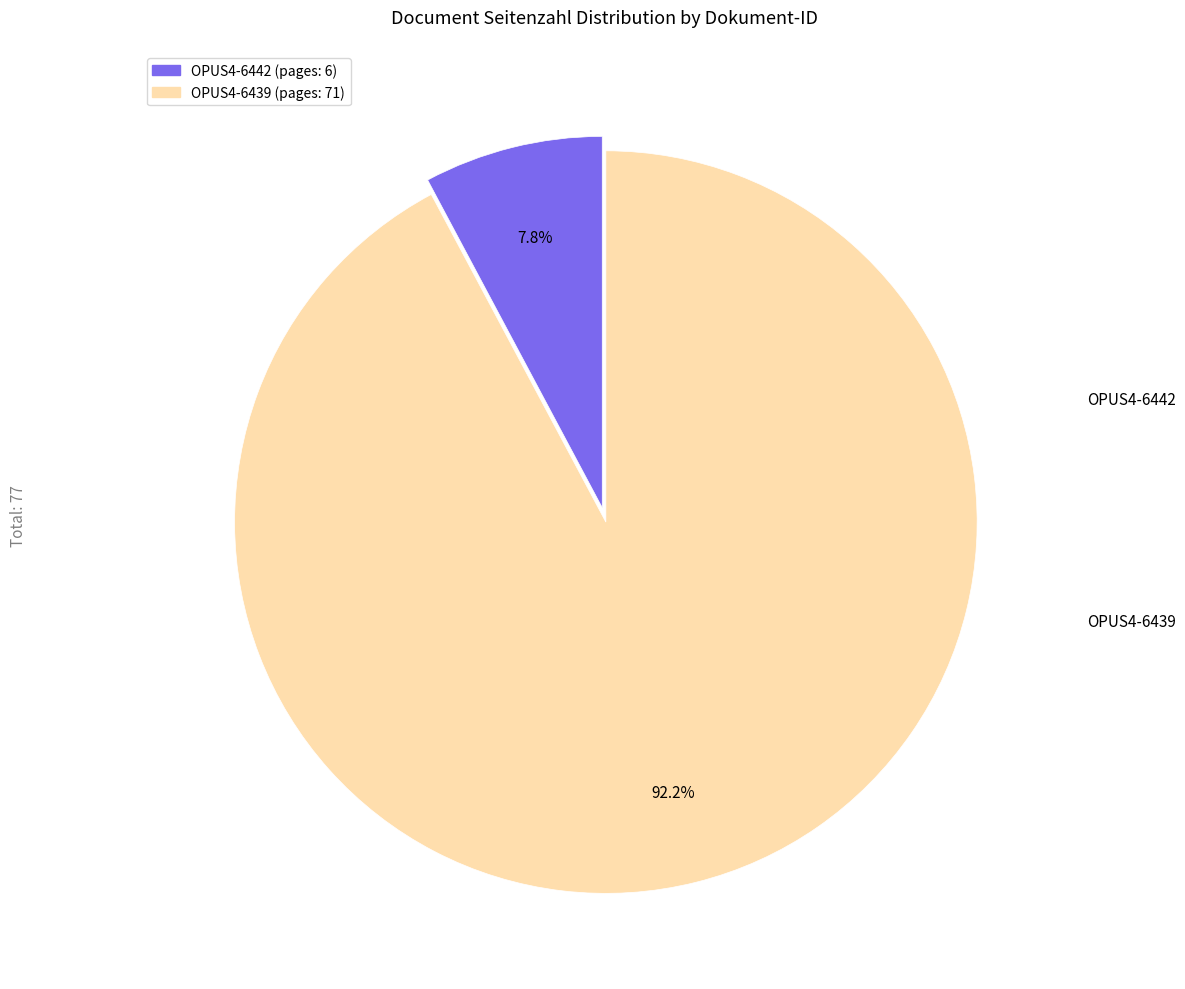

Combined, what portion of the pie is OPUS4-6439 and OPUS4-6442?

100.0%